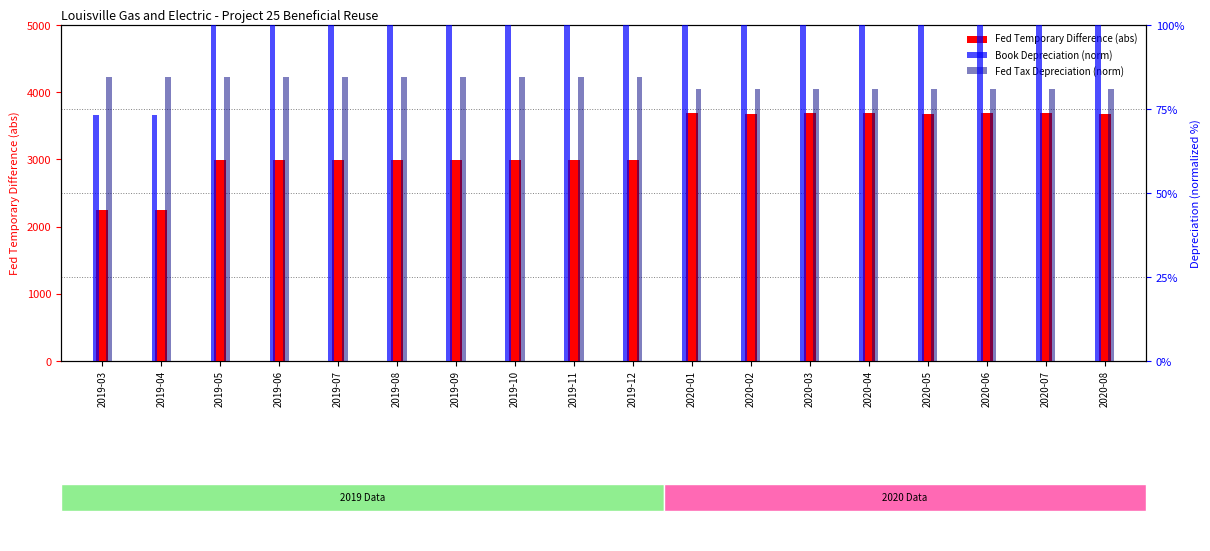

How many groups of bars are there?

18